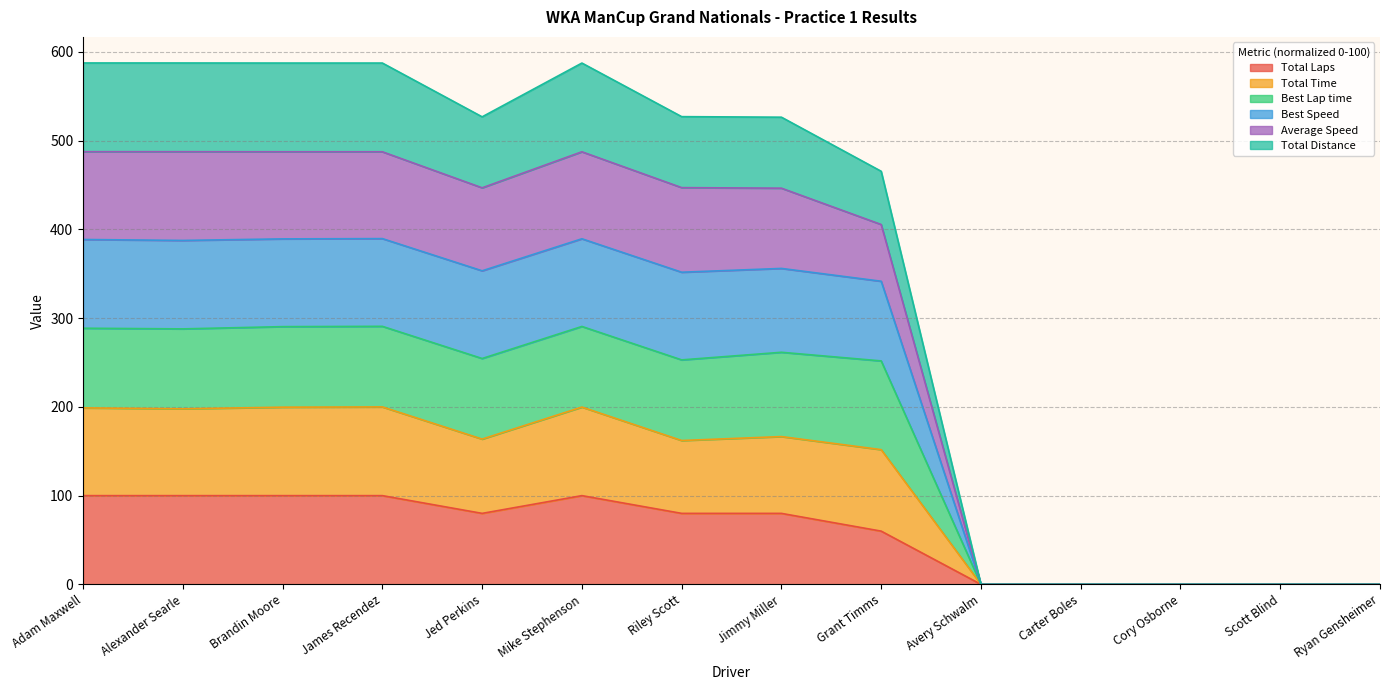

Does the chart display data point markers on the line(s)?

No